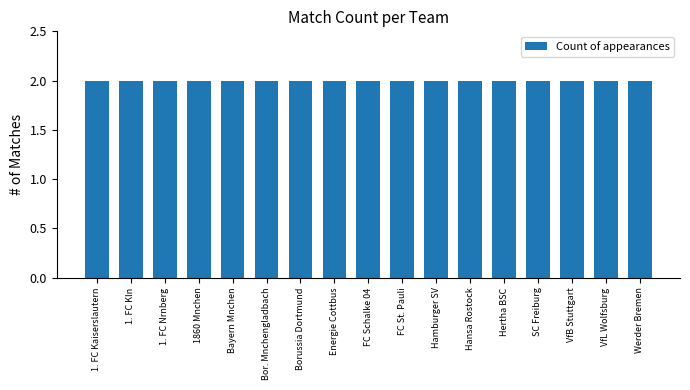

The value at Bor. Mnchengladbach is 0. True or false?

False